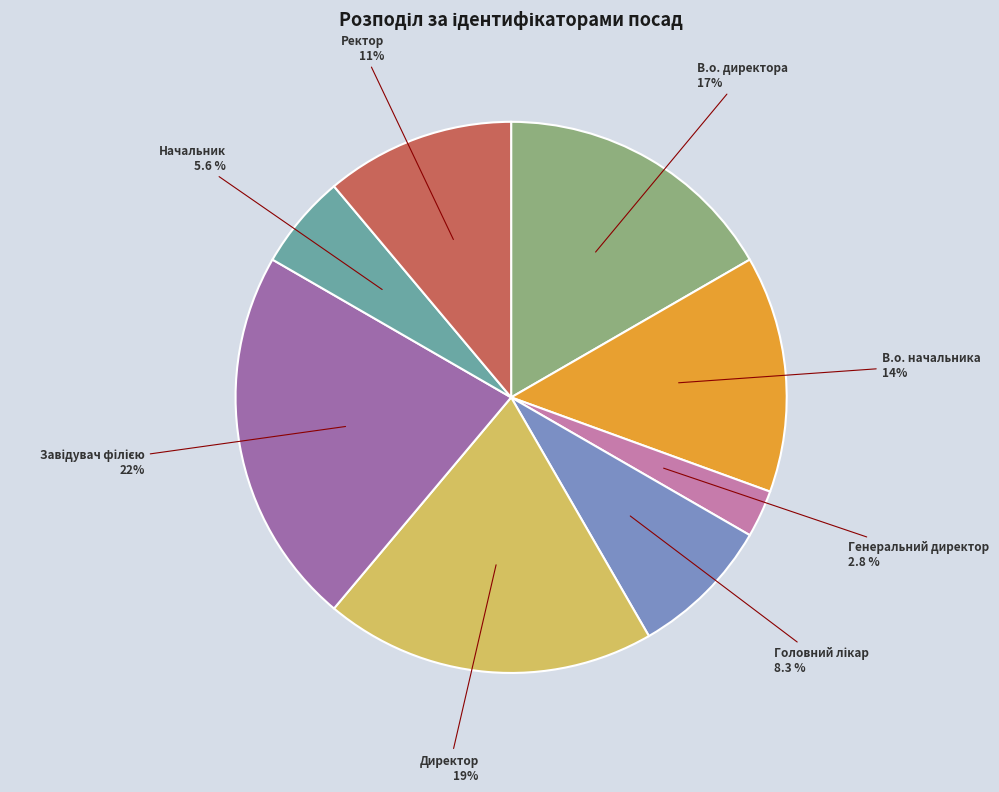

Does any single category account for the majority?

No